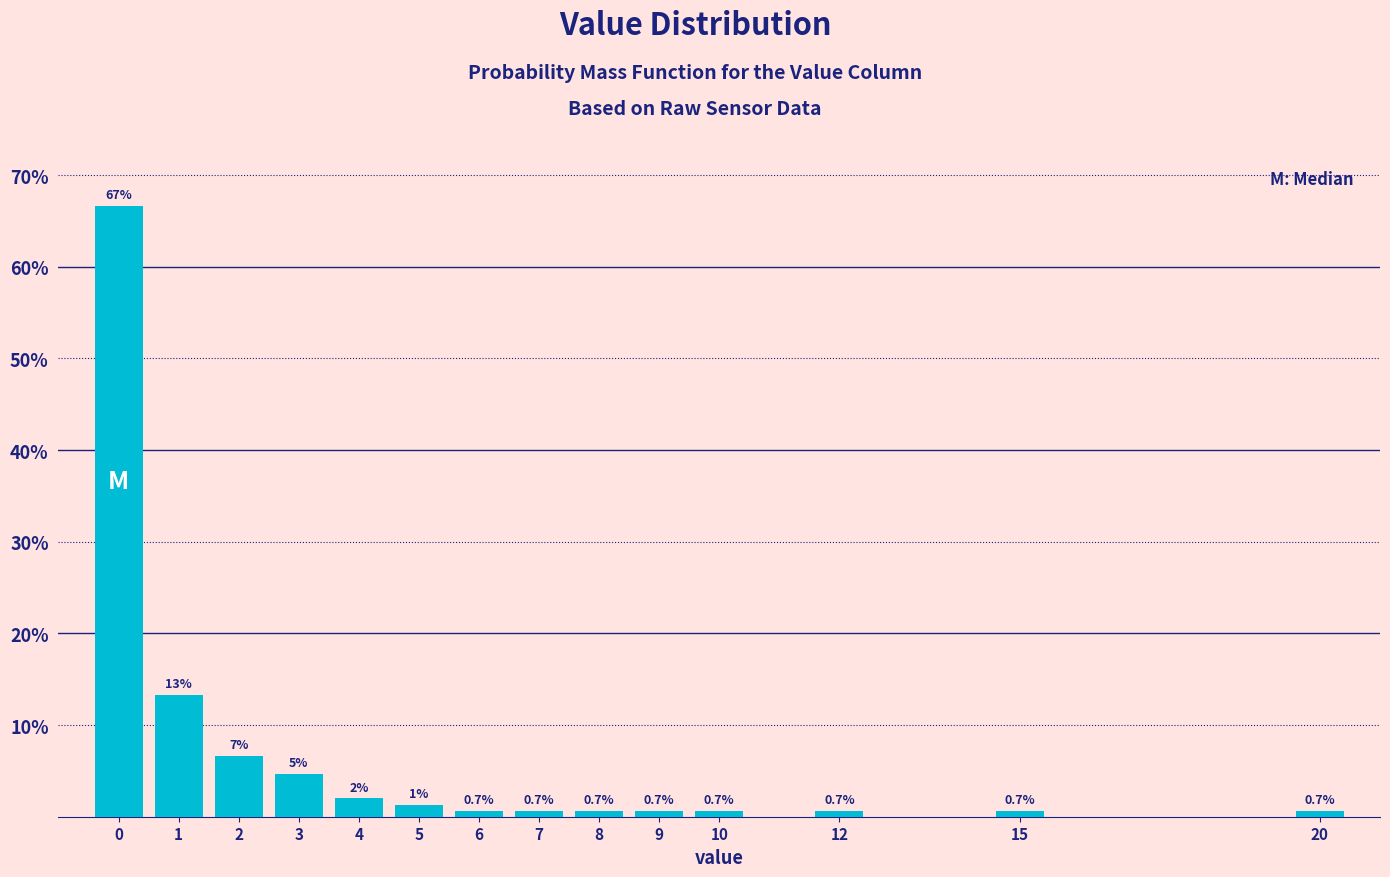

Which range on the x-axis has the tallest bar?

-0.5 to 0.5